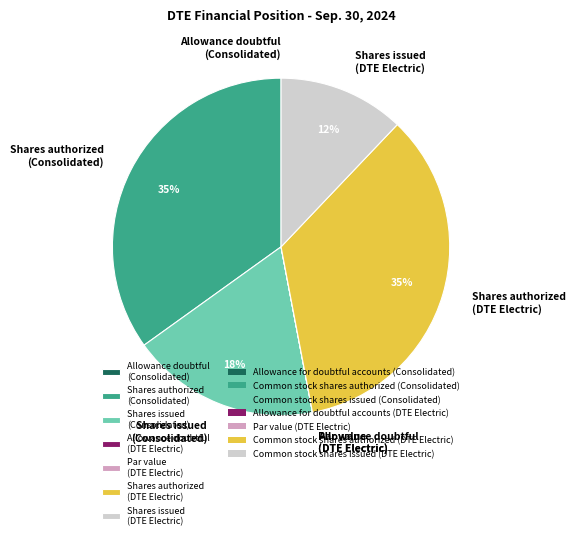

Approximately how many times larger is the value at Shares authorized (Consolidated) compared to Shares issued (DTE Electric)?

2.9